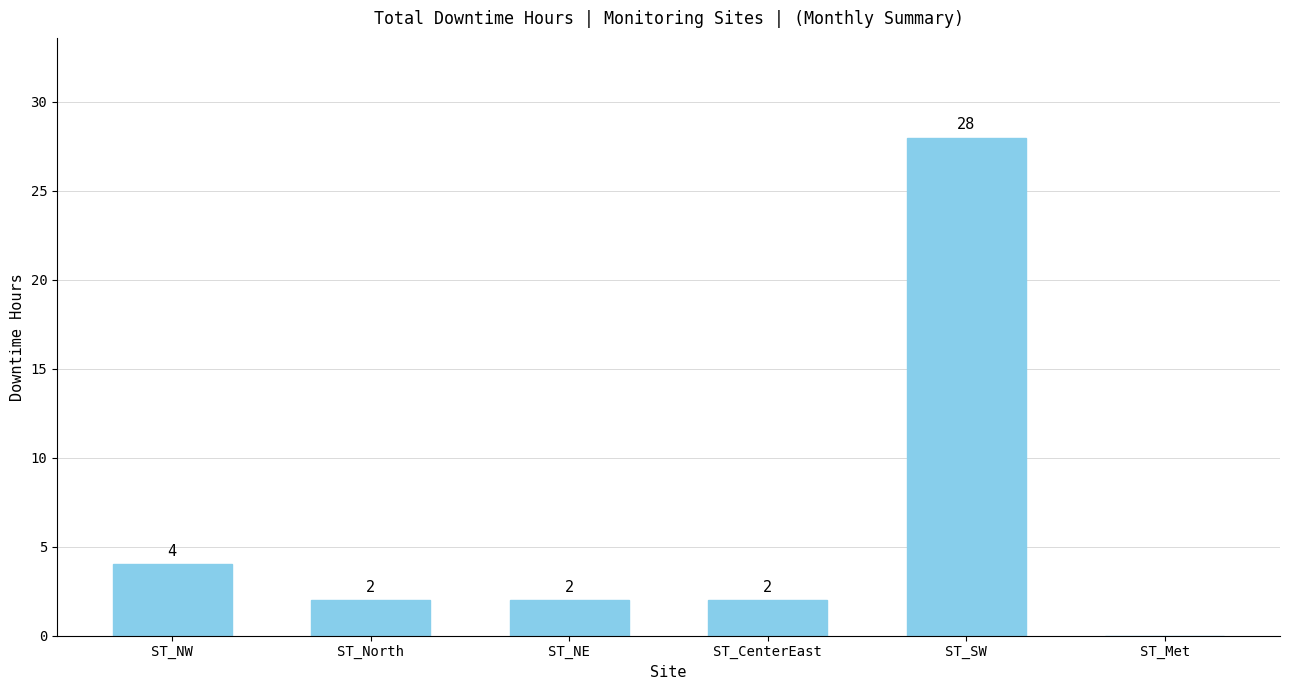

Are the bars horizontal?

No